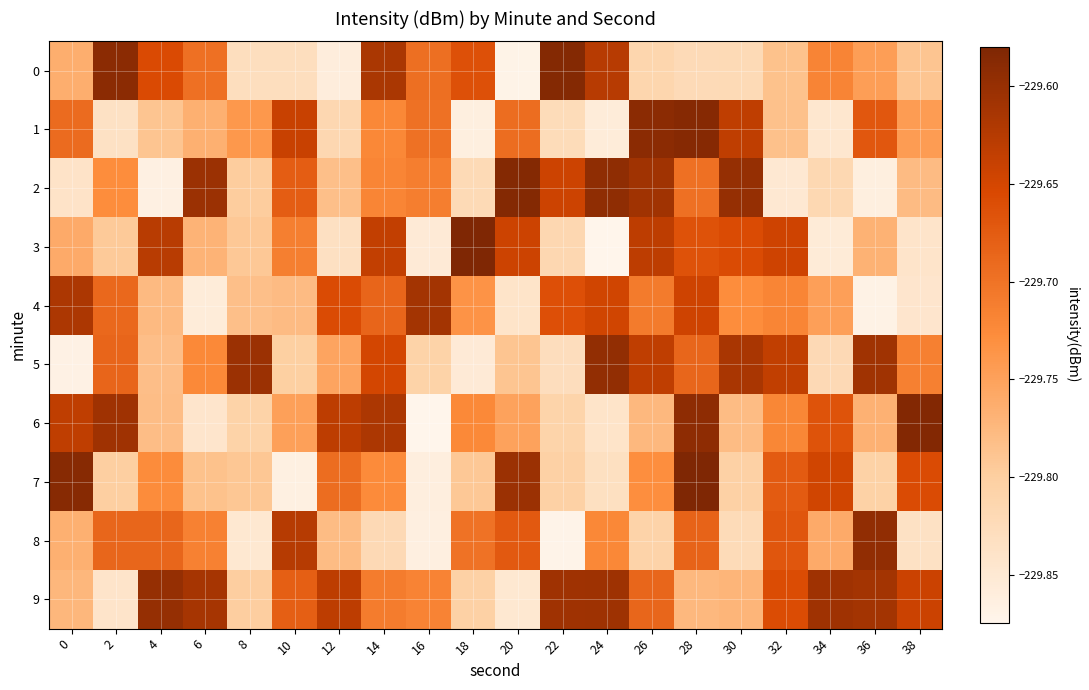

At 0, list the series in order from largest to smallest.

7, 4, 6, 1, 3, 0, 8, 9, 2, 5